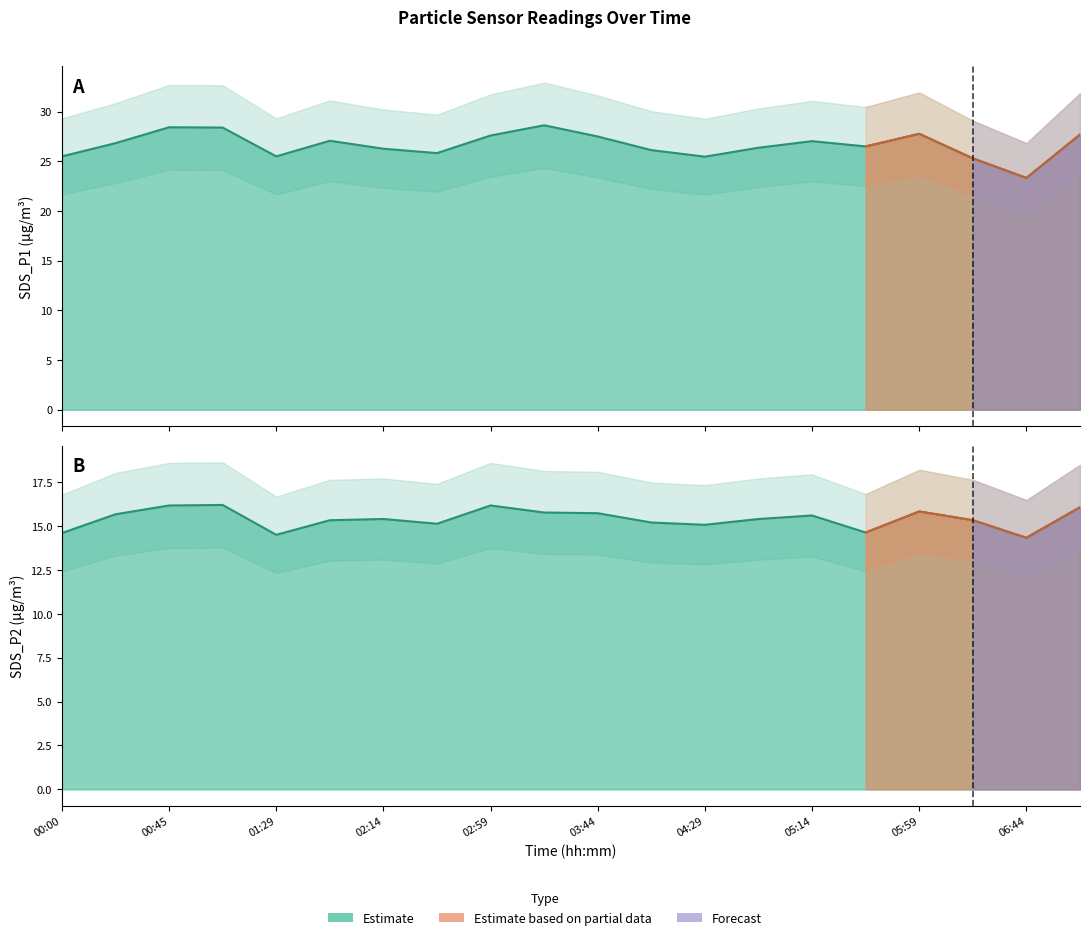

Is the value of SDS_P1 at 06:44 greater than the value of SDS_P2 at 00:22?

Yes